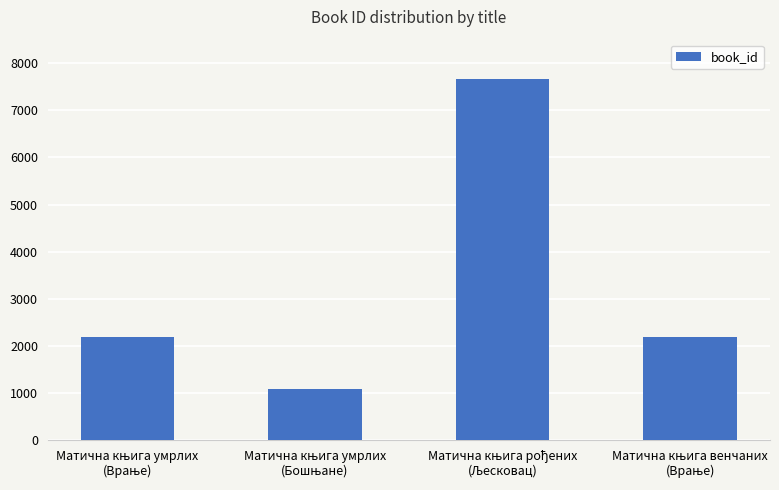

What is the value of the 3rd bar from the left?

7672